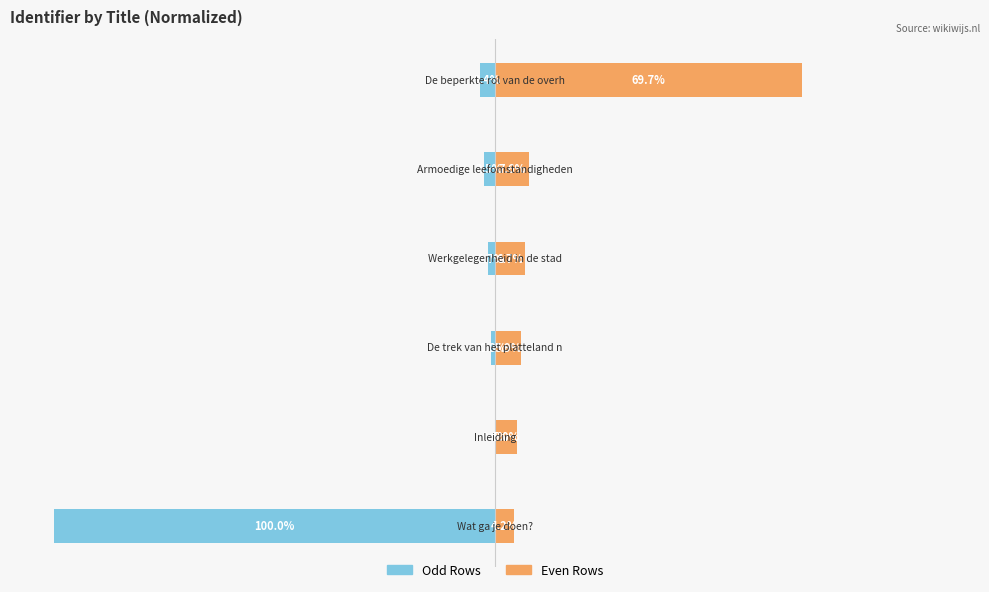

What is the difference between the highest and lowest values at 3?

8.4